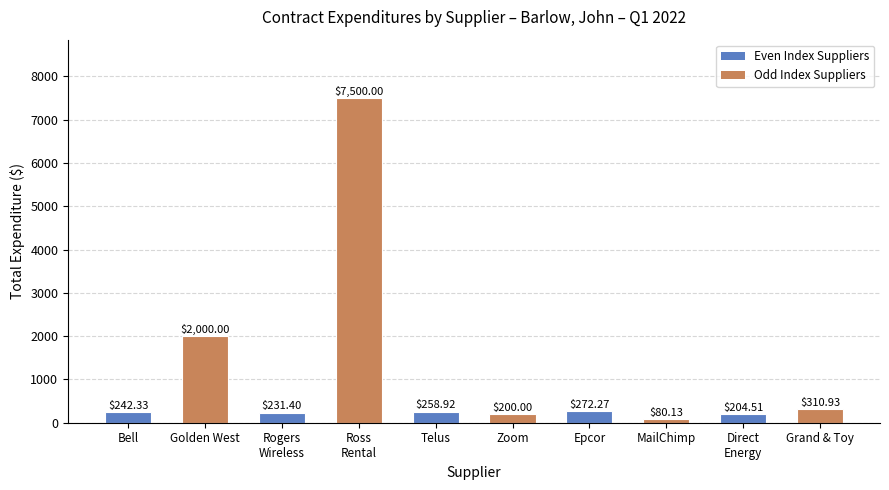

At which label does the data first exceed 258?

Golden West